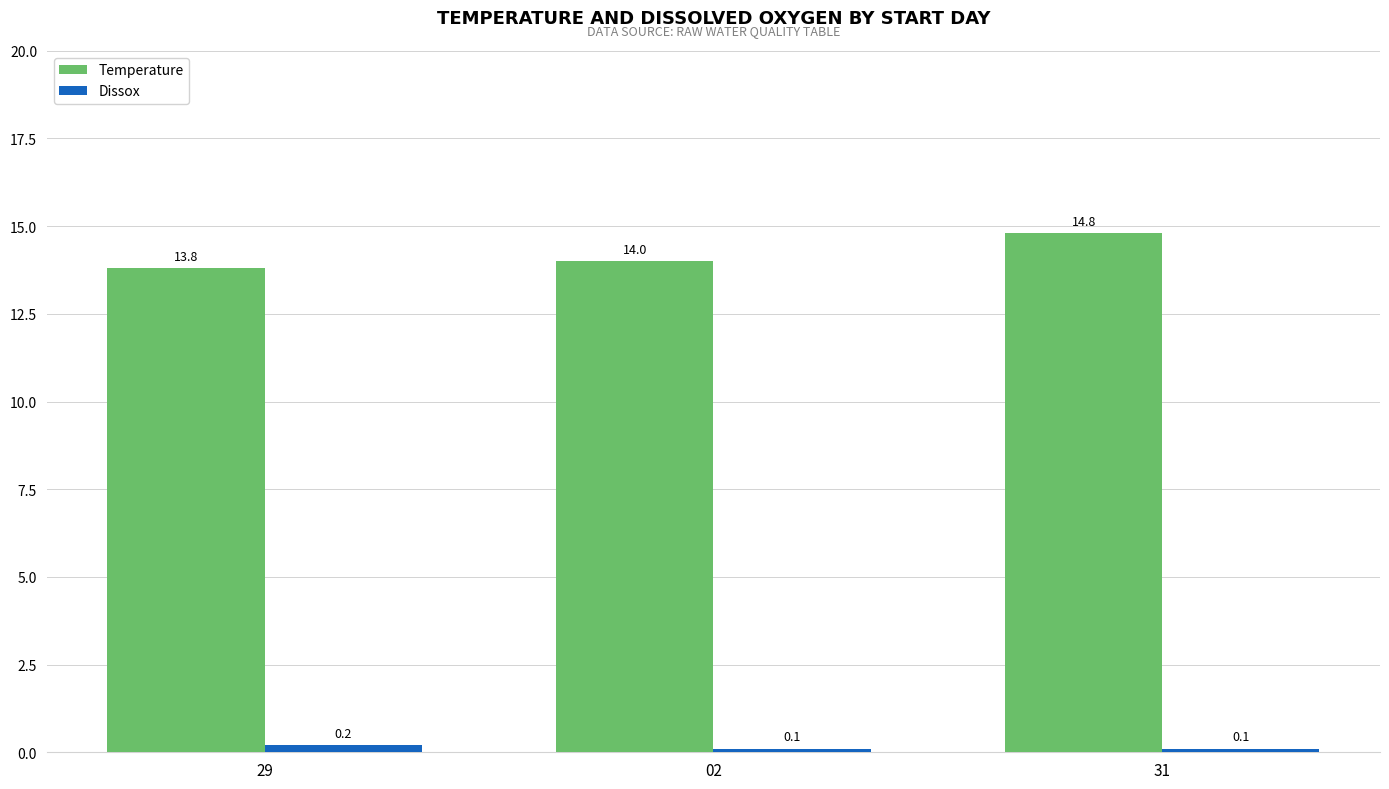

What is the maximum value shown in the chart?

14.8